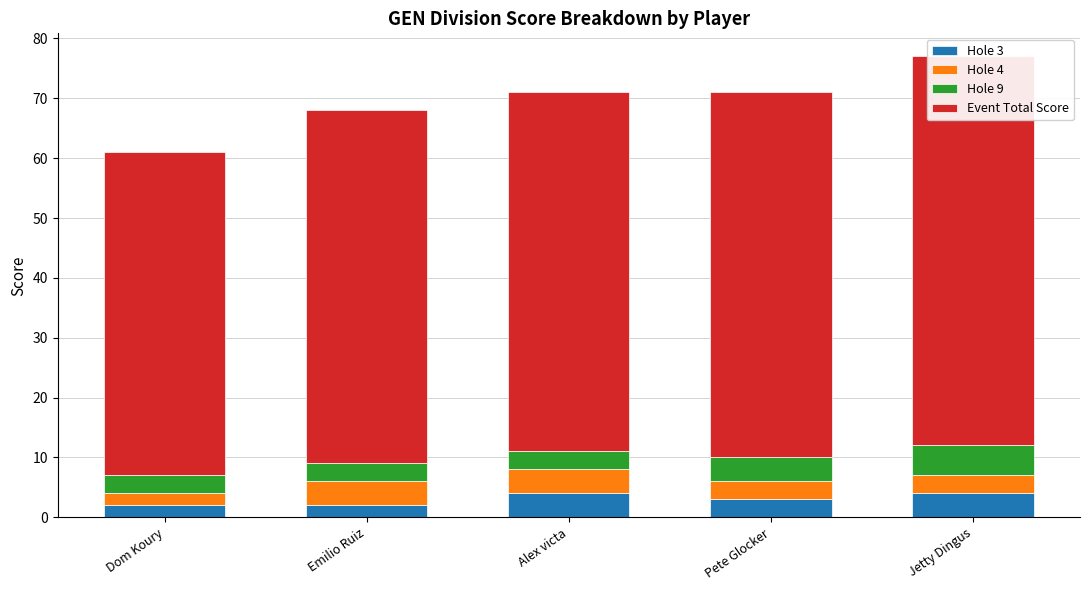

Where is Hole 3 nearest to the value 3?

Pete Glocker